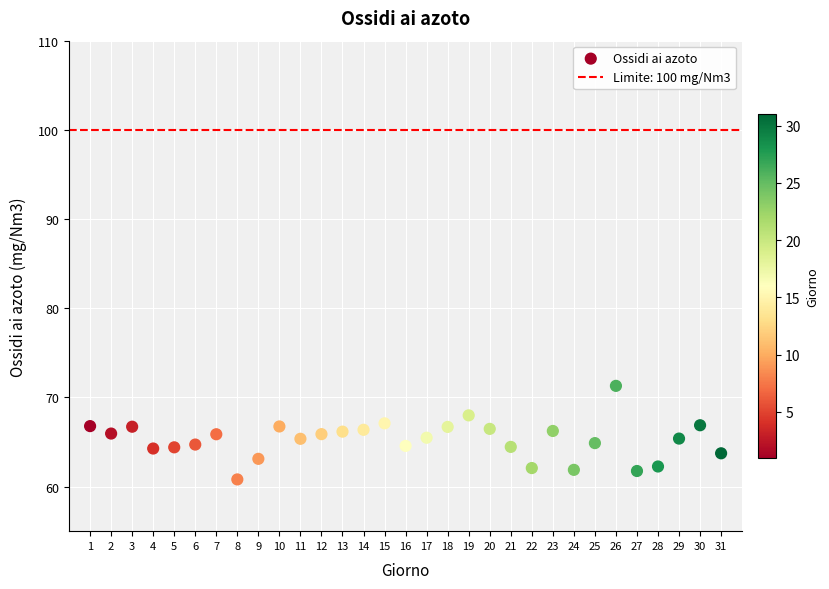

What is the range of Y values (max minus min)?

10.5